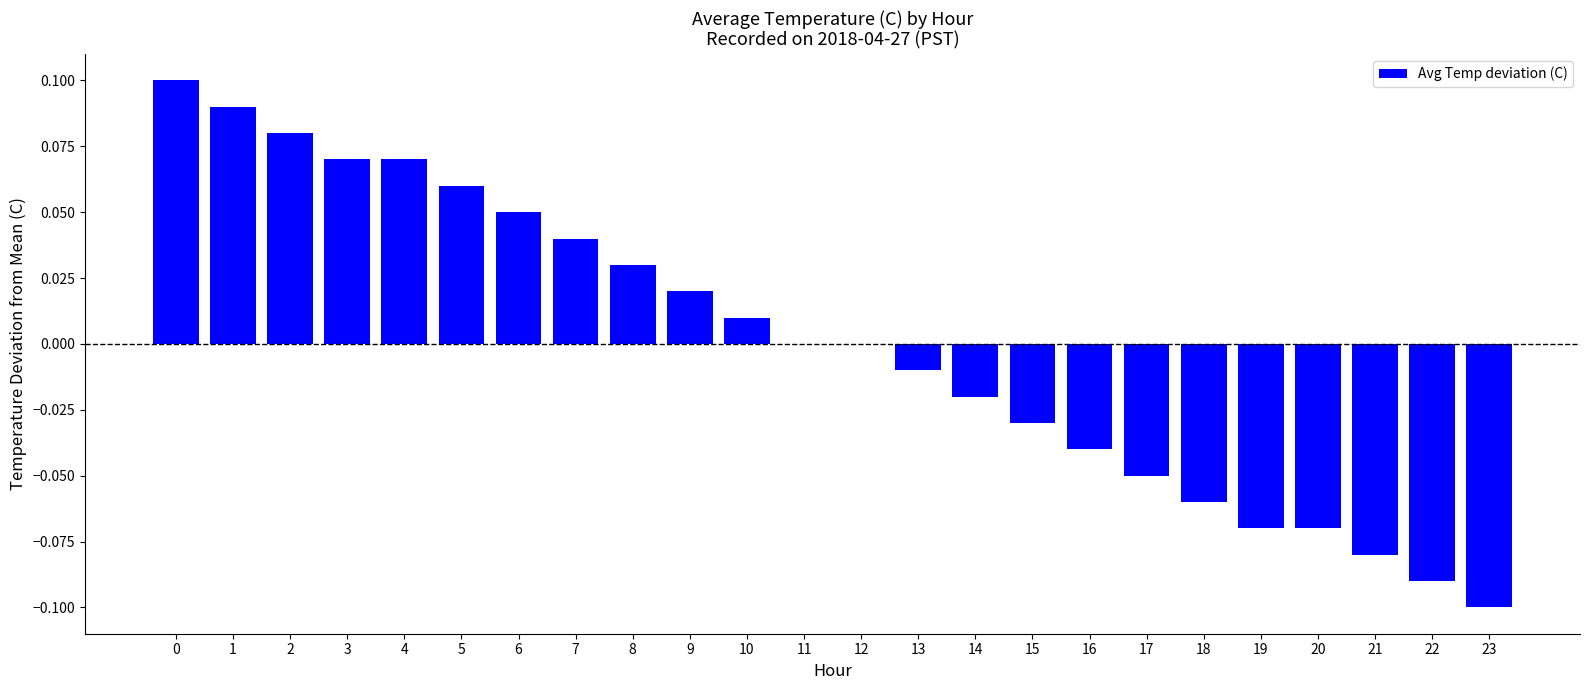

Is it true that the value at 17 is -0.1?

True